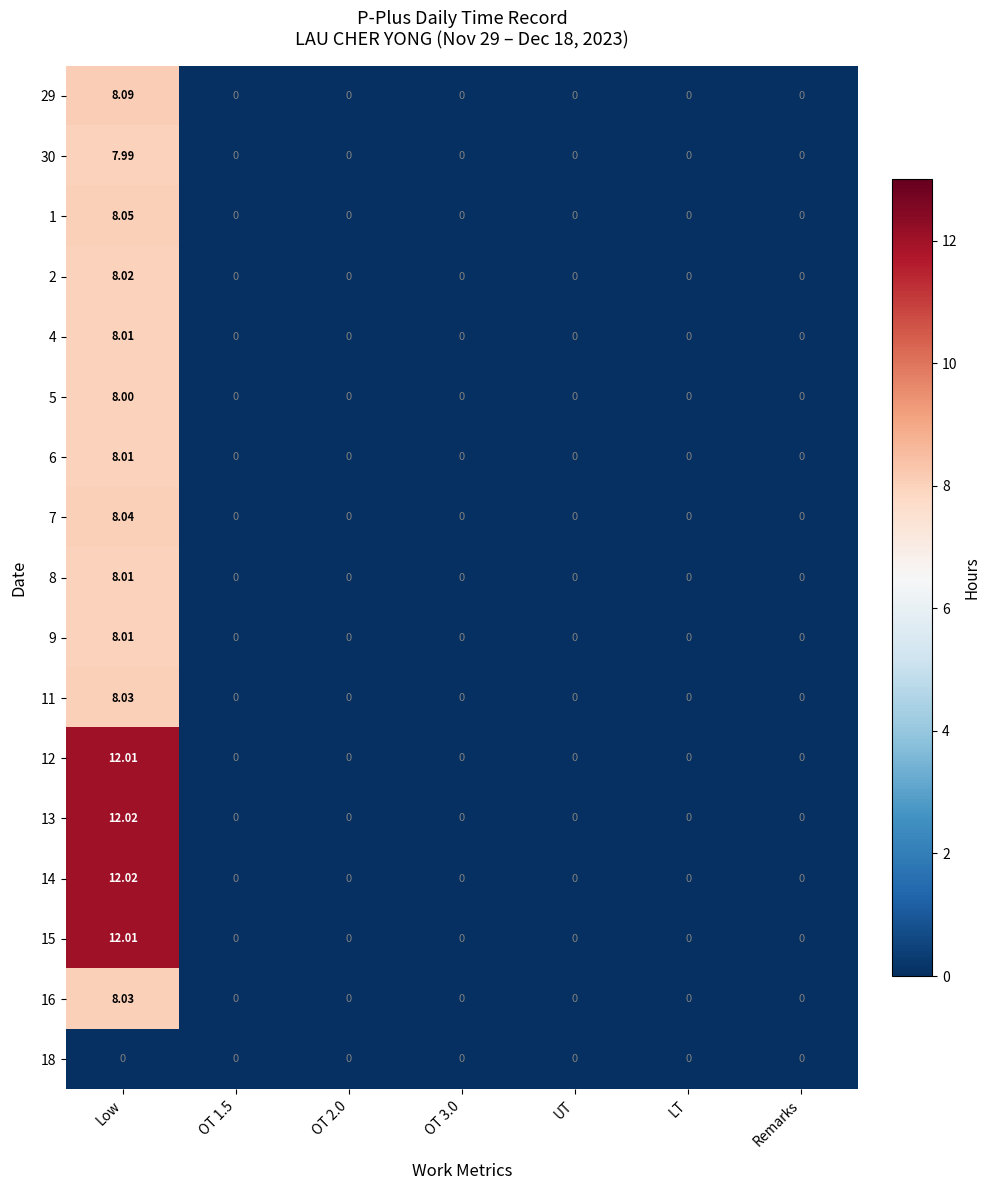

Which category has the highest value across all series?

Low